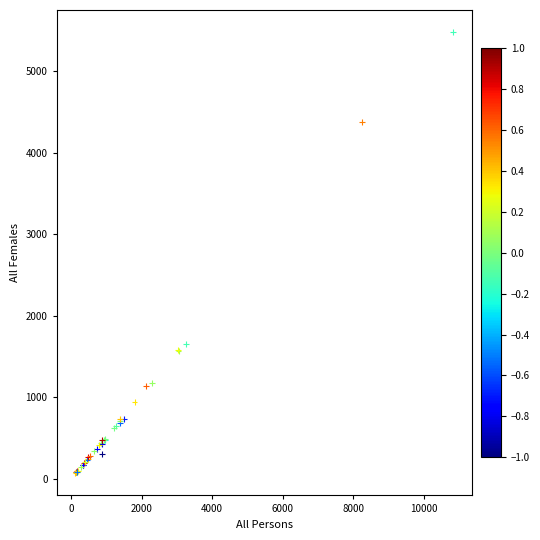

What Y value in the scatter plot is closest to 2773?

1653